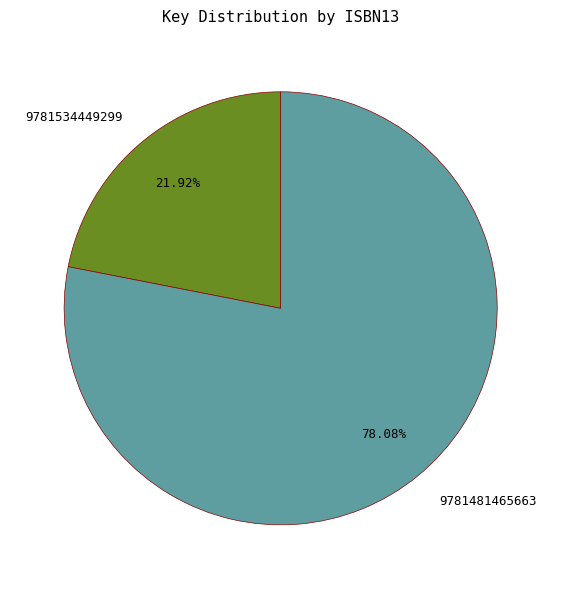

What is the smallest slice in the pie chart?

9781534449299